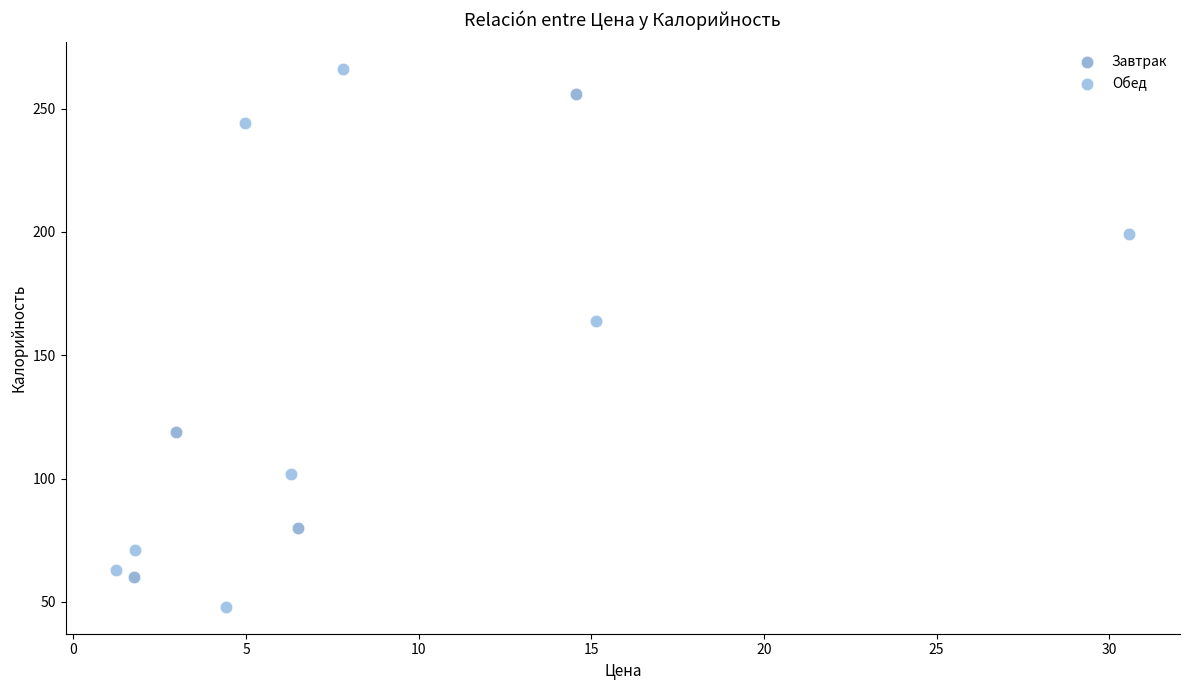

Which series contains the highest Y value?

Обед